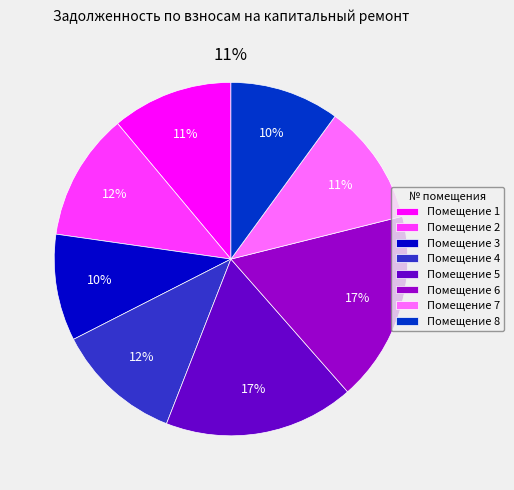

To the nearest percent, what is the average slice percentage?

12%